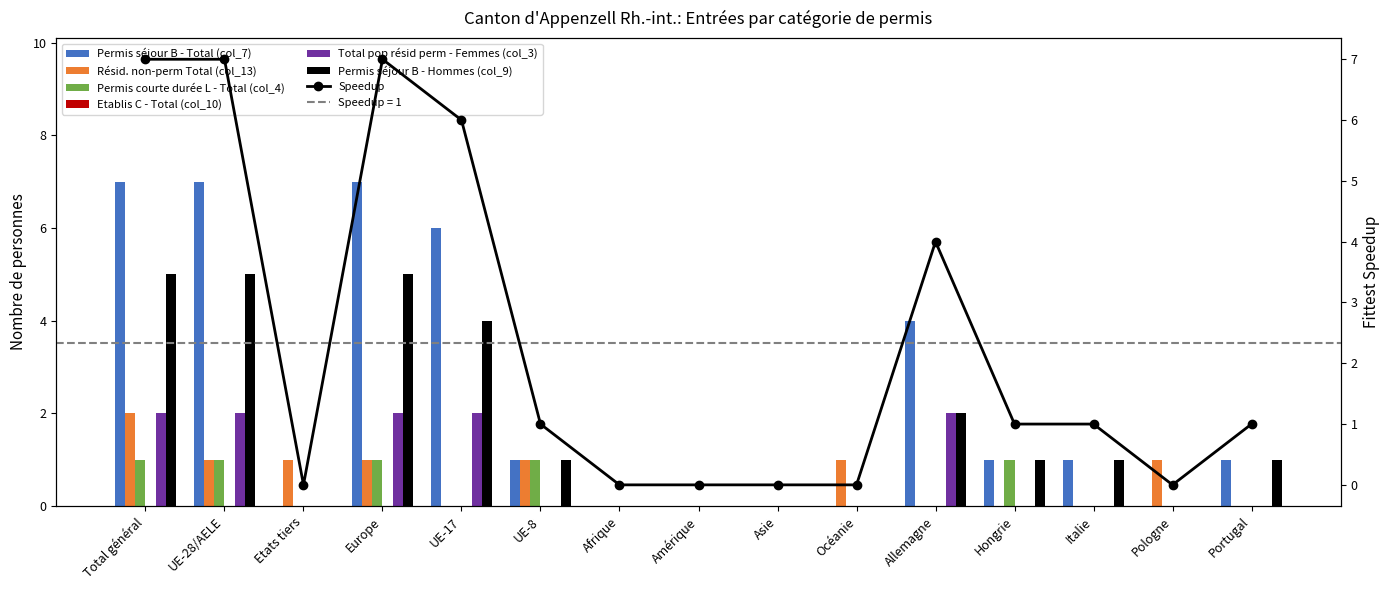

List the labels in order of Total pop résid perm - Femmes (col_3) value, smallest first.

Etats tiers, UE-8, Afrique, Amérique, Asie, Océanie, Hongrie, Italie, Pologne, Portugal, Total général, UE-28/AELE, Europe, UE-17, Allemagne